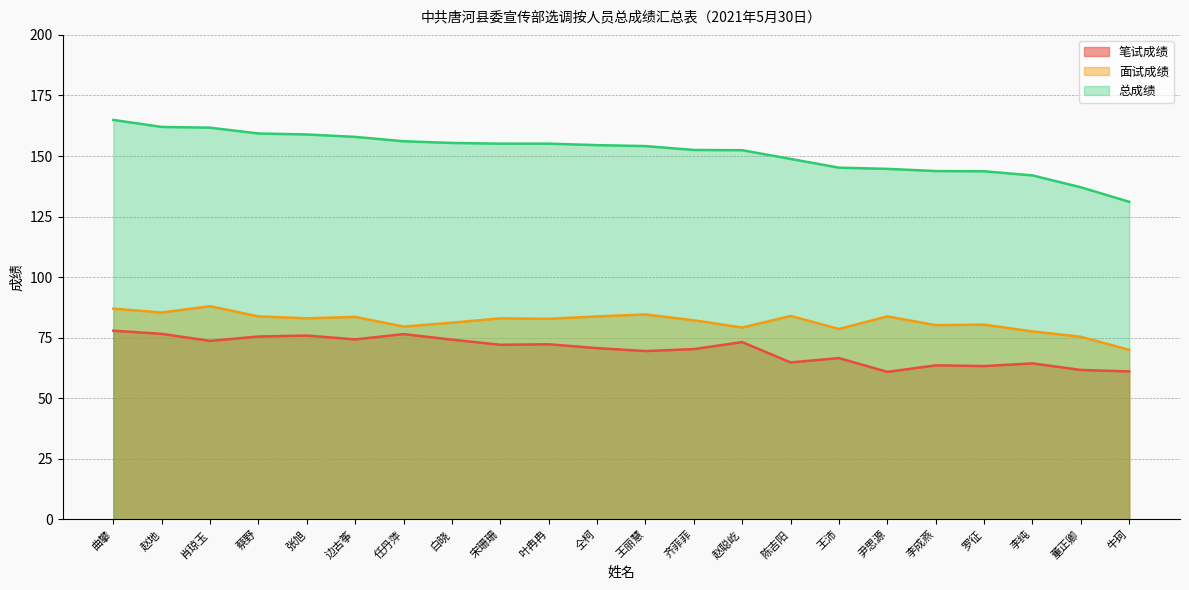

How many interior local peaks does the 面试成绩 series have?

7